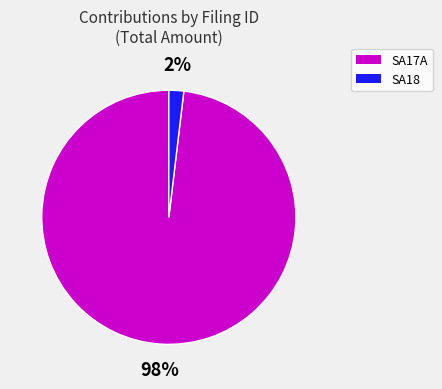

Does any single category account for the majority?

Yes